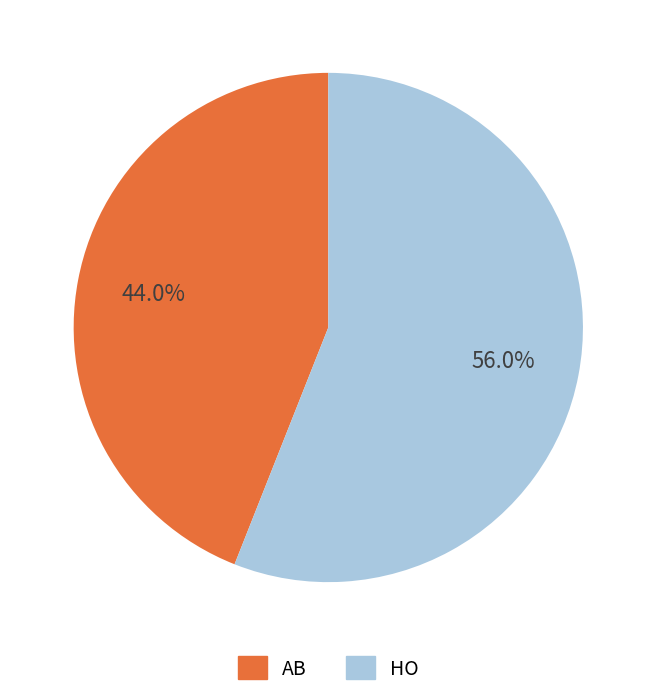

Which slice is the smallest?

AB